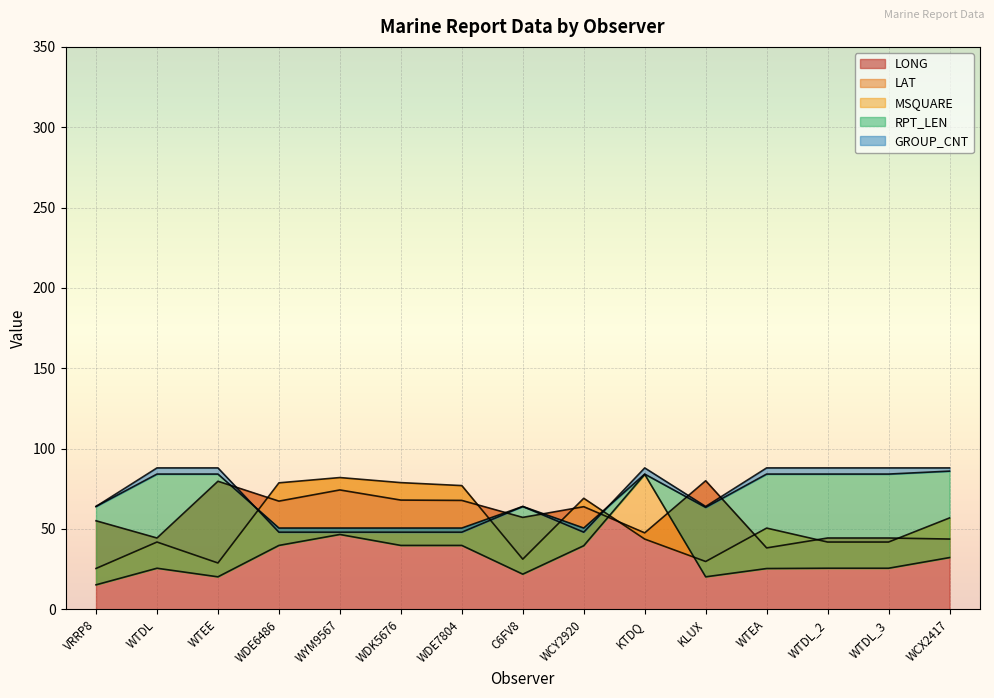

Reading right to left, list all the values displayed in this chart.

LONG: WCX2417=43.7	WTDL_3=44.4	WTDL_2=44.4	WTEA=38.2	KLUX=80.0	KTDQ=47.6	WCY2920=63.9	C6FV8=57.2	WDE7804=67.8	WDK5676=68.0	WYM9567=74.3	WDE6486=67.3	WTEE=79.7	WTDL=44.4	VRRP8=55.1
LAT: WCX2417=56.9	WTDL_3=41.9	WTDL_2=41.9	WTEA=50.6	KLUX=29.8	KTDQ=43.7	WCY2920=69.1	C6FV8=31.2	WDE7804=77.0	WDK5676=78.8	WYM9567=82.0	WDE6486=78.7	WTEE=28.8	WTDL=41.9	VRRP8=25.4
MSQUARE: WCX2417=32.2	WTDL_3=25.6	WTDL_2=25.6	WTEA=25.4	KLUX=20.2	KTDQ=84.0	WCY2920=39.6	C6FV8=21.9	WDE7804=39.8	WDK5676=39.8	WYM9567=46.6	WDE6486=39.8	WTEE=20.2	WTDL=25.6	VRRP8=15.2
RPT_LEN: WCX2417=86.0	WTDL_3=84.2	WTDL_2=84.2	WTEA=84.2	KLUX=63.4	KTDQ=84.2	WCY2920=50.6	C6FV8=64.0	WDE7804=50.6	WDK5676=50.6	WYM9567=50.6	WDE6486=50.6	WTEE=84.2	WTDL=84.2	VRRP8=64.0
GROUP_CNT: WCX2417=88.0	WTDL_3=88.0	WTDL_2=88.0	WTEA=88.0	KLUX=64.0	KTDQ=88.0	WCY2920=48.0	C6FV8=64.0	WDE7804=48.0	WDK5676=48.0	WYM9567=48.0	WDE6486=48.0	WTEE=88.0	WTDL=88.0	VRRP8=64.0